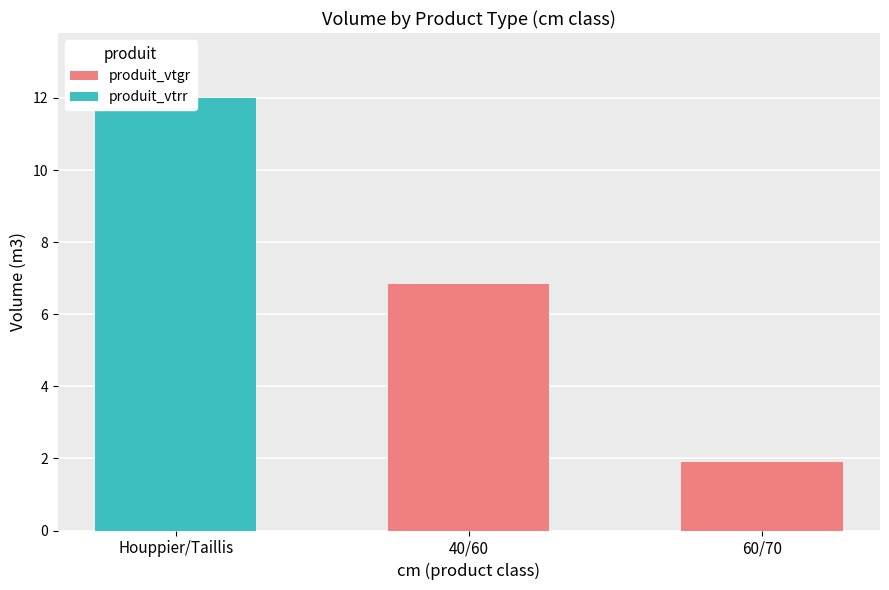

What is the difference between the produit_vtrr values at 60/70 and Houppier/Taillis?

12.0